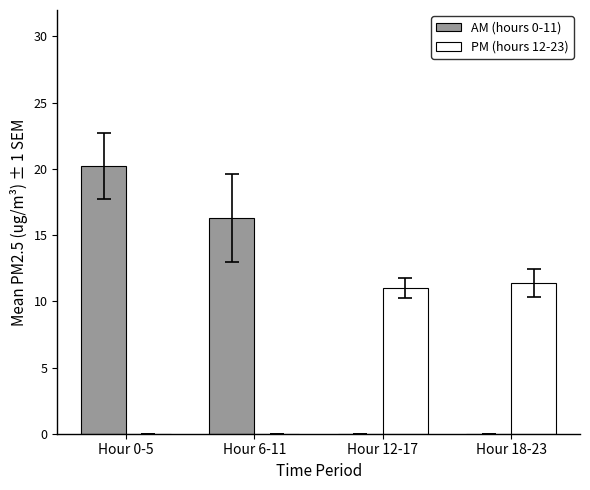

What is the maximum value for AM (hours 0-11)?

20.2